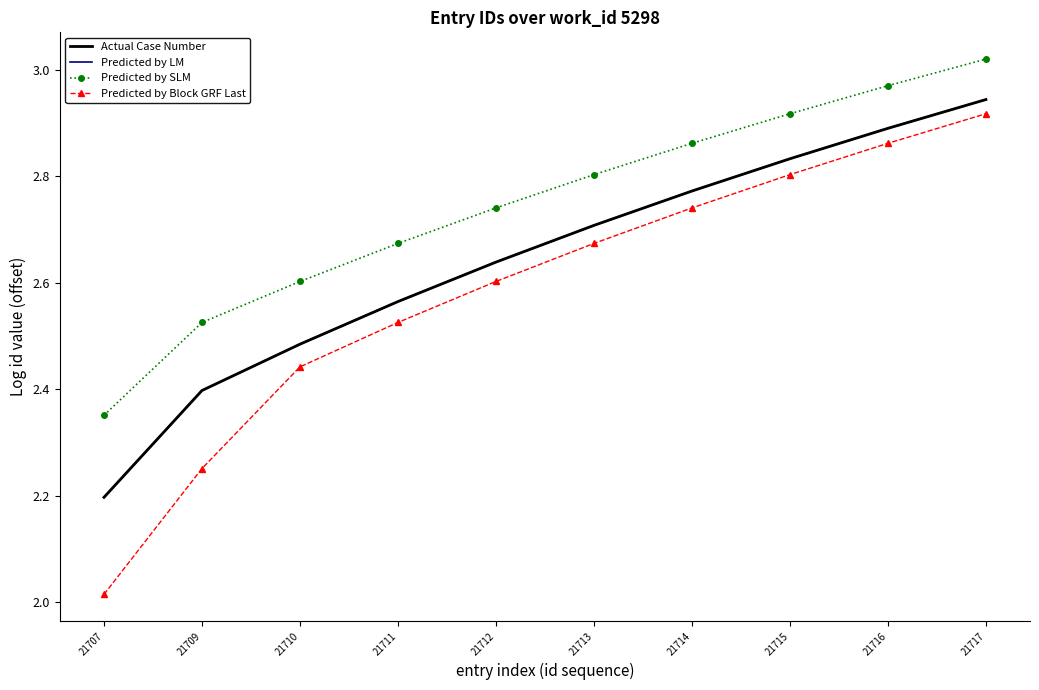

True or false: Predicted by Block GRF Last and Actual Case Number cross at least once.

False